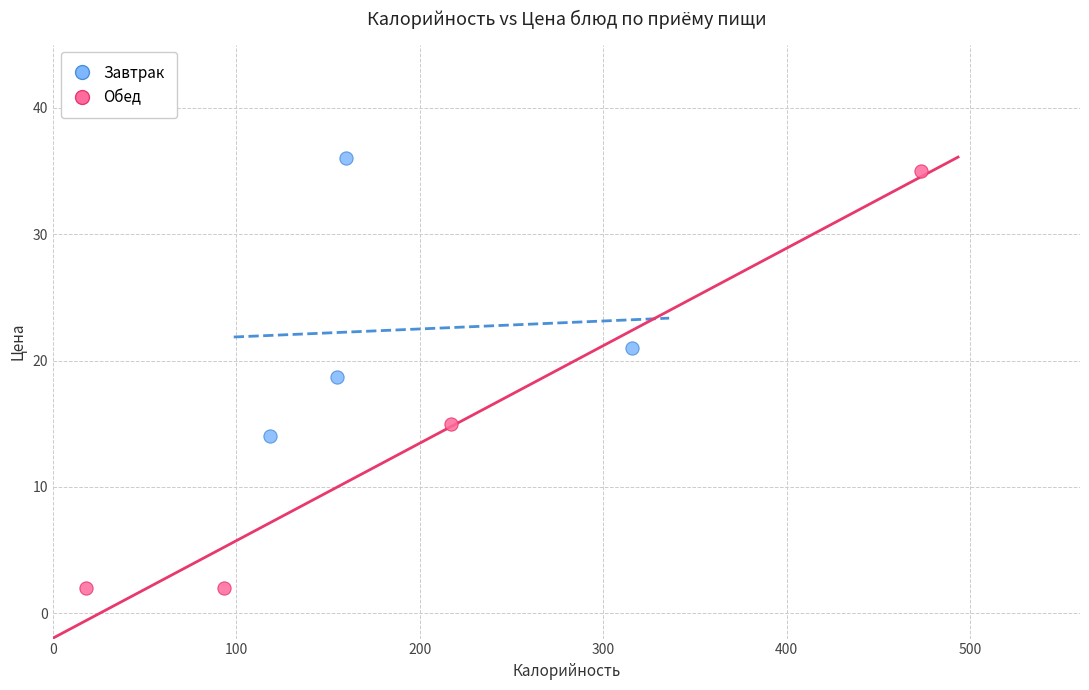

What are all the series names shown in the legend?

Завтрак, Обед